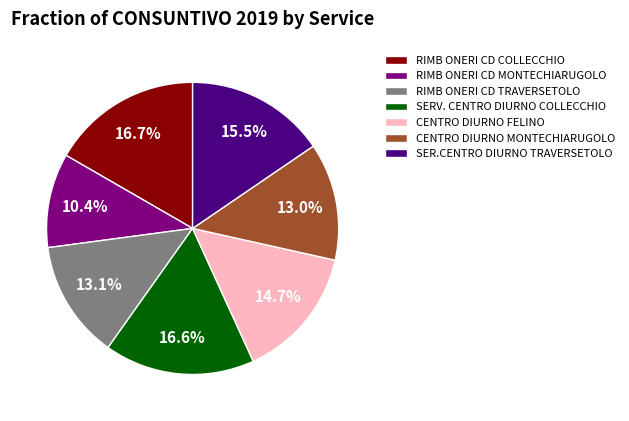

Which slice is the smallest?

RIMB ONERI CD MONTECHIARUGOLO